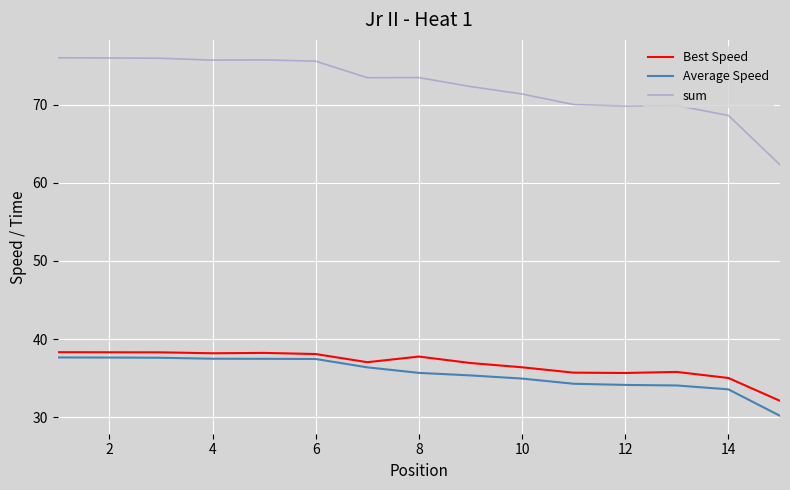

Which series has the widest spread of values?

sum